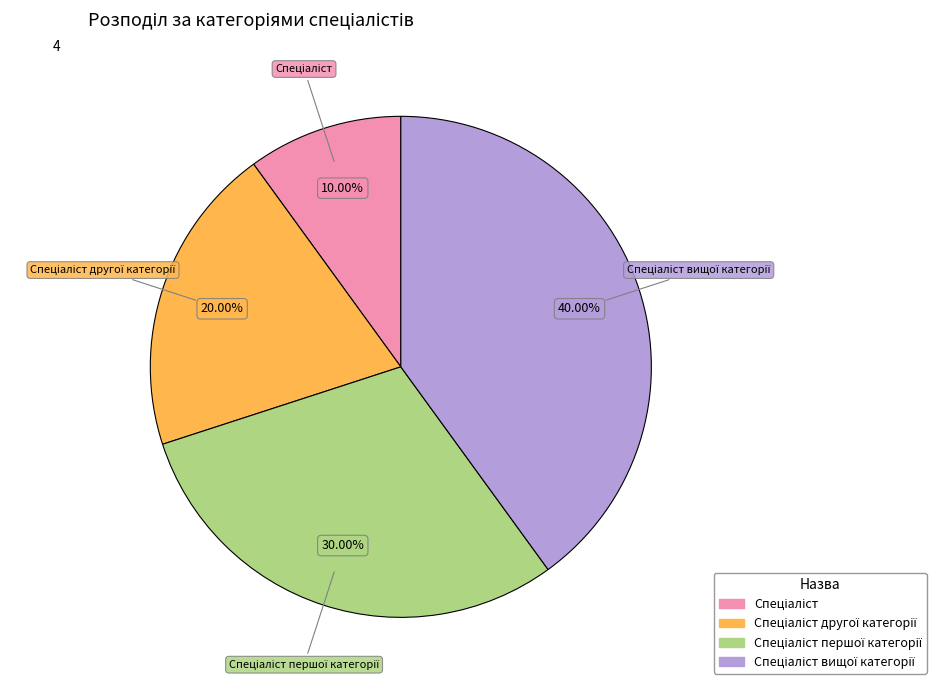

Count the number of slices in the pie.

4